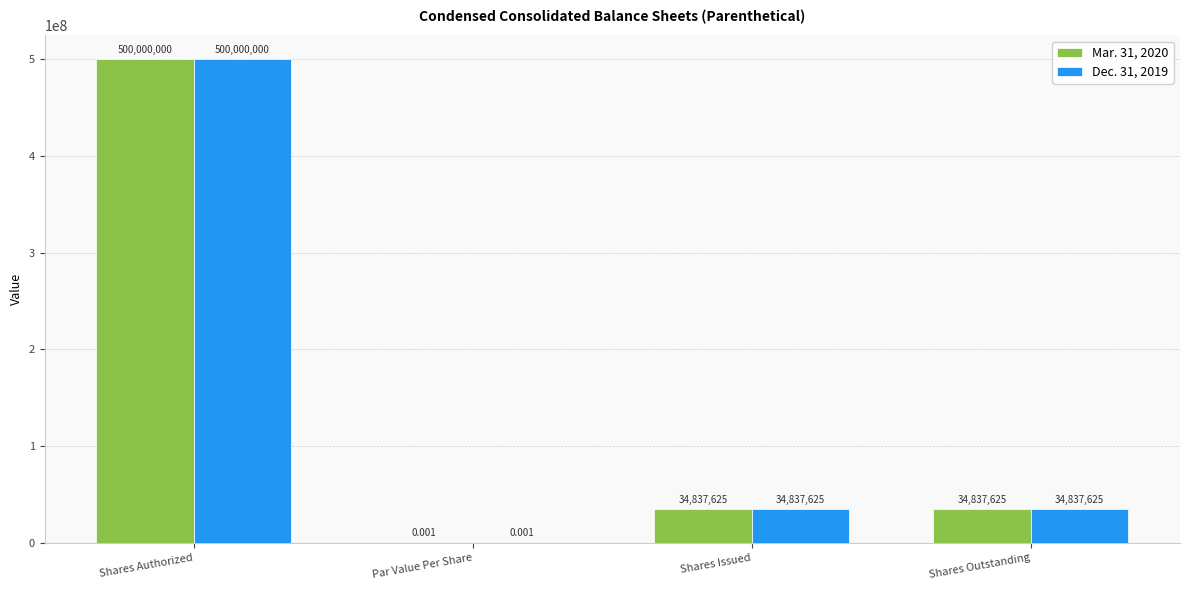

At which label does Dec. 31, 2019 first exceed 34837625?

Shares Authorized